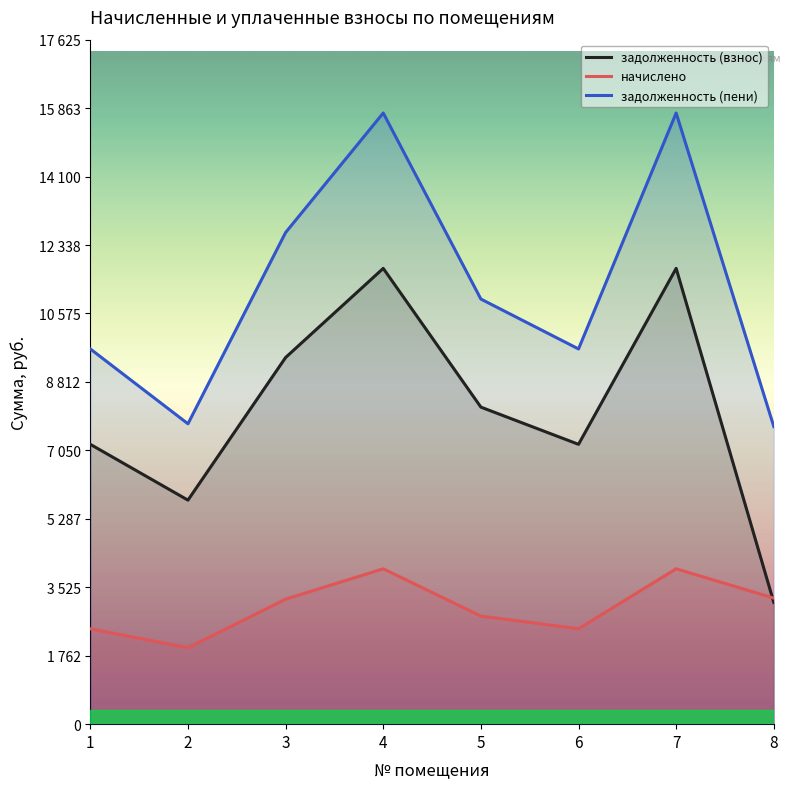

What is the sum of all начислено values?

24127.1